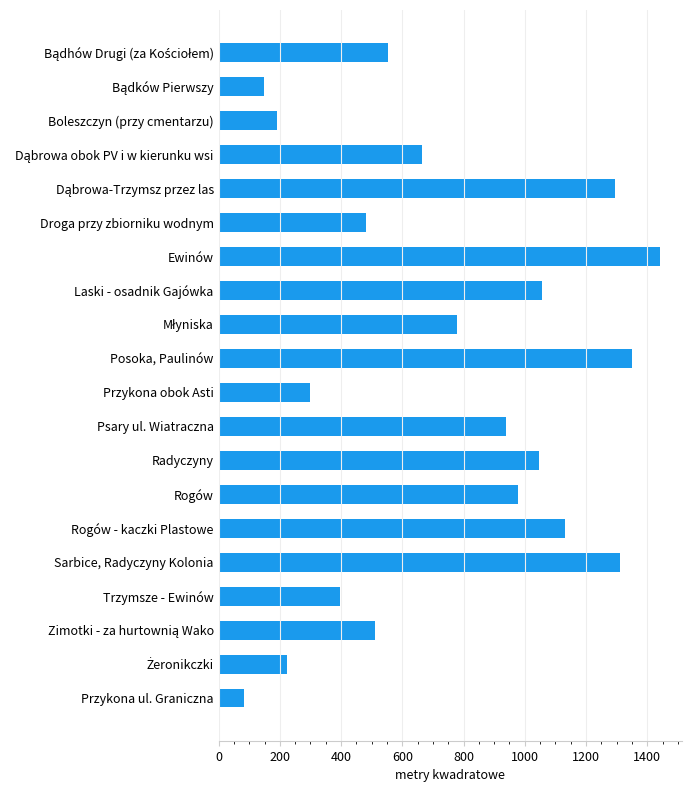

What is the sum of all values?

14880